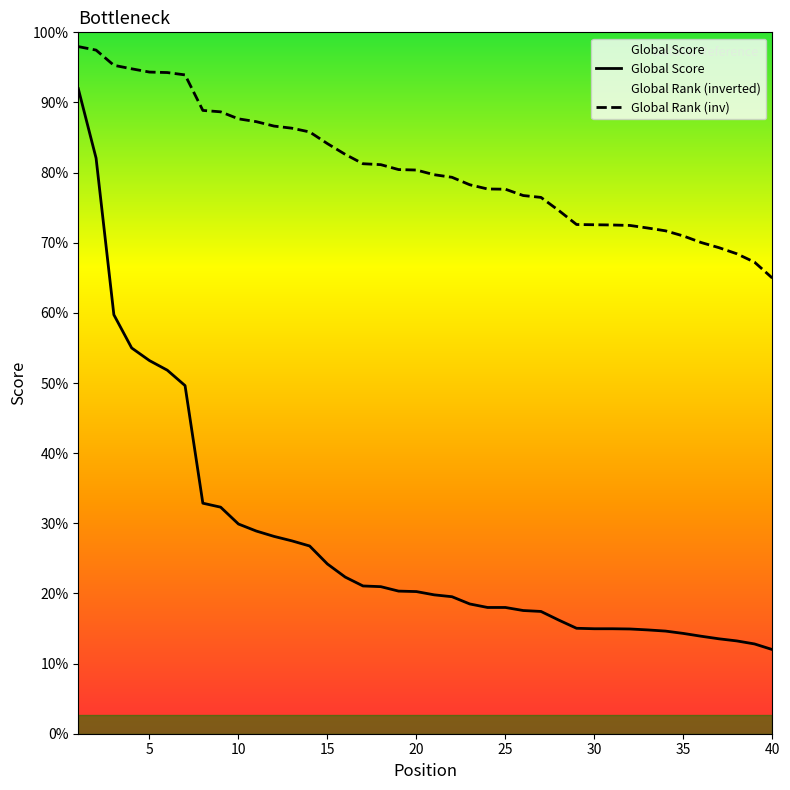

Does the chart display data point markers on the line(s)?

No